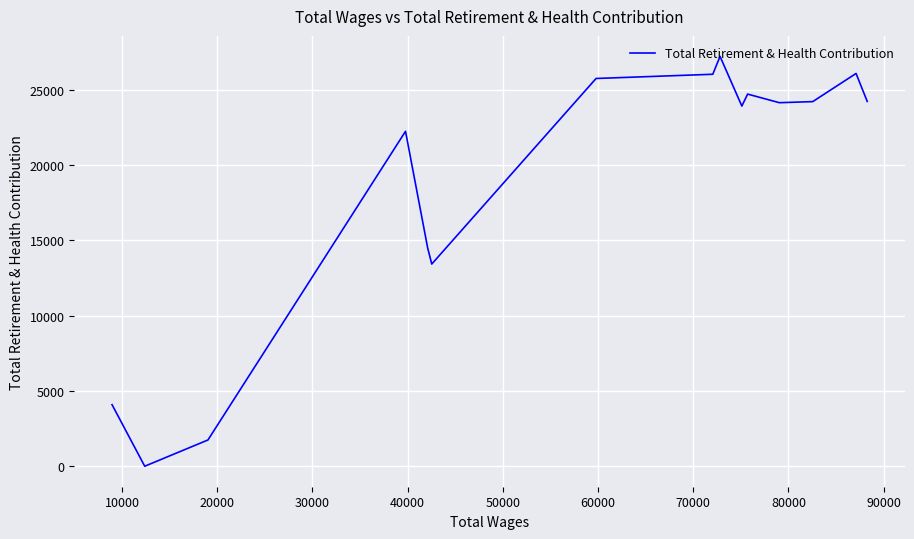

Is it true that the value at 90000 is 5931?

False